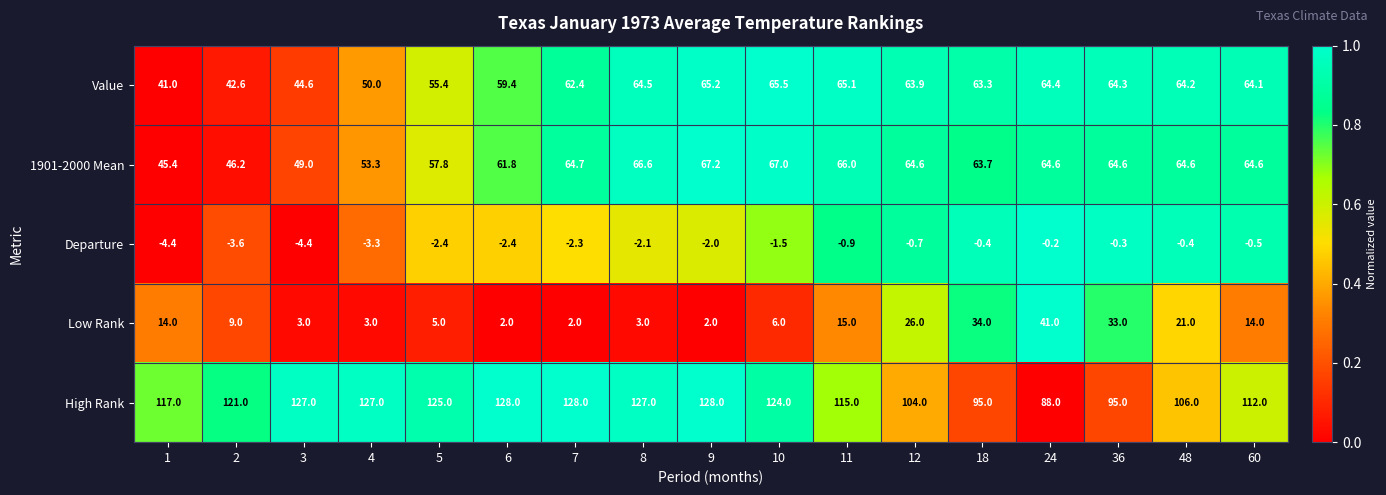

Which series has the widest spread of values?

High Rank